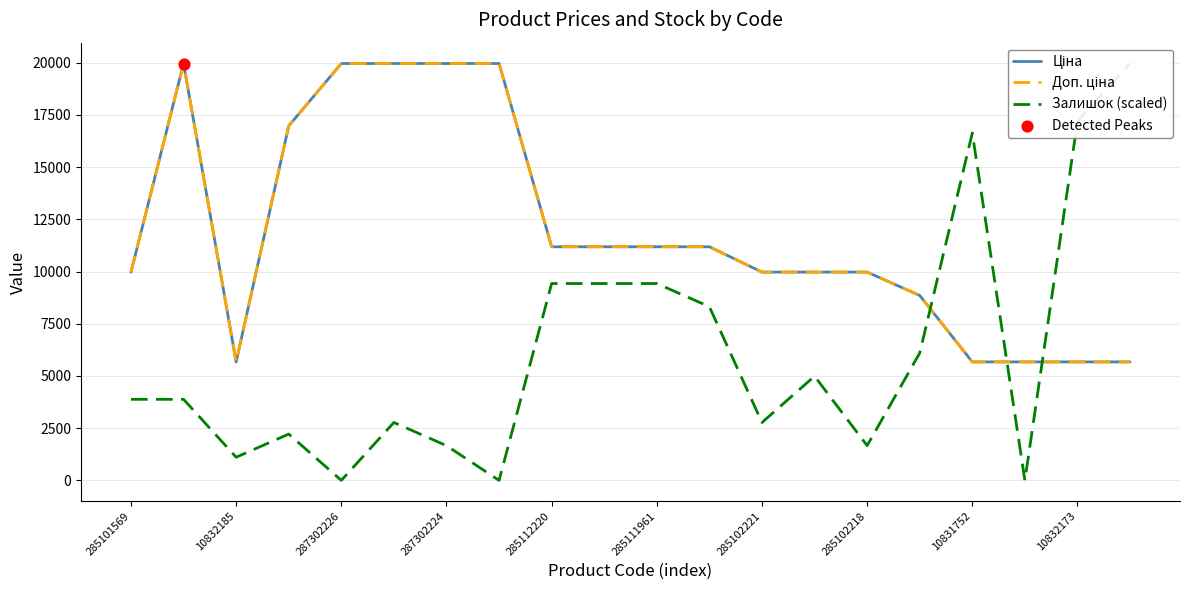

Which series contains the highest Y value?

Ціна